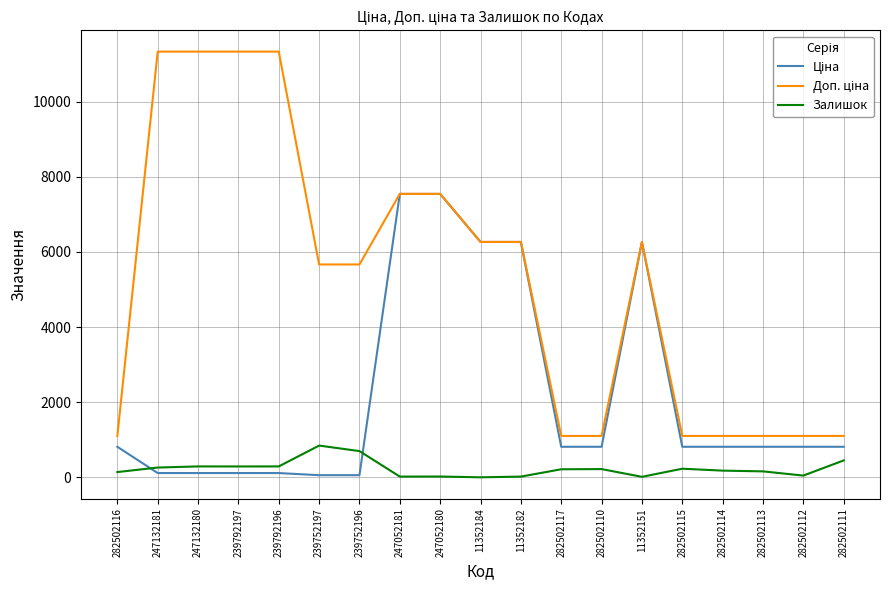

What is the greatest value displayed?

11334.0